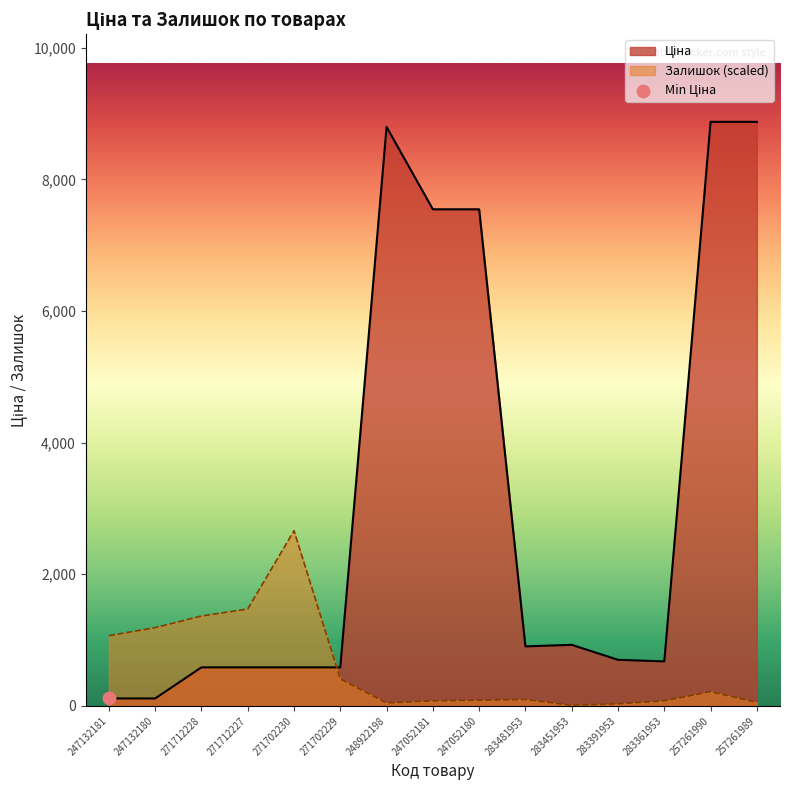

What is the spread (max minus min) of values at 257261990?

8657.2